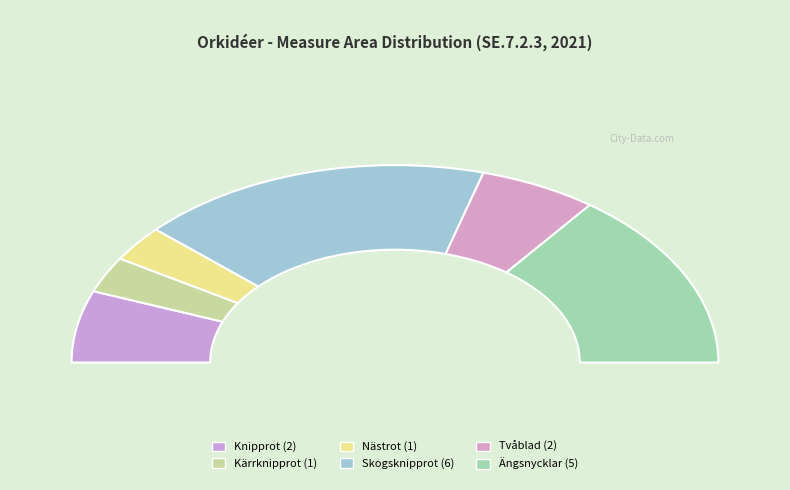

How many segments does this pie chart have?

6